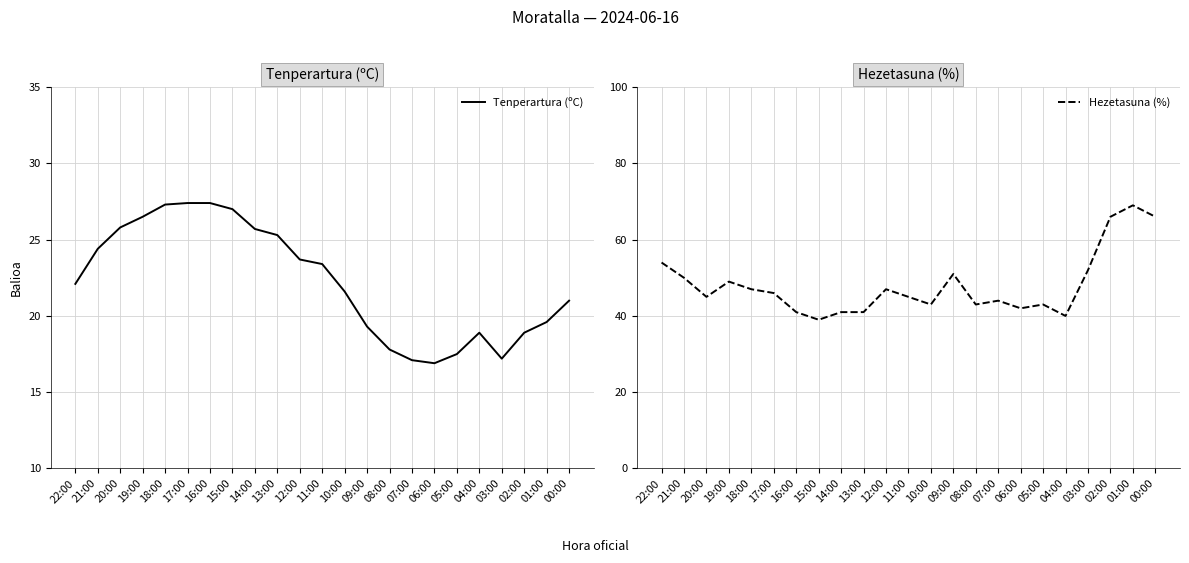

What is the label of the 2nd point from the right?

01:00